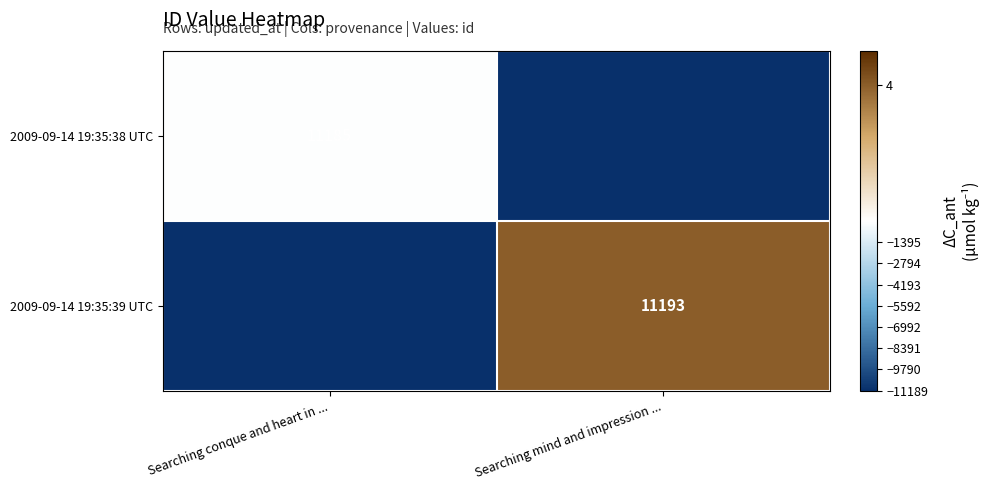

True or false: 2009-09-14 19:35:39 UTC has a value of 11193 at Searching mind and impression ....

True